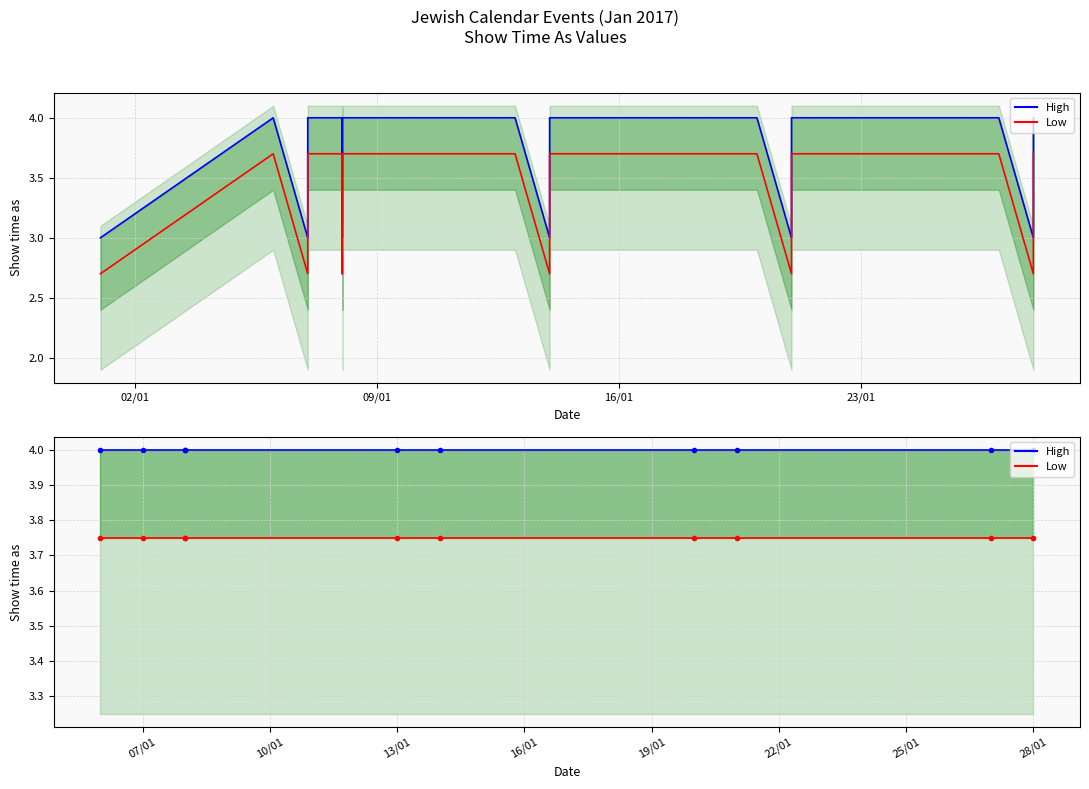

At 02/01, list the series in order from largest to smallest.

High, Low